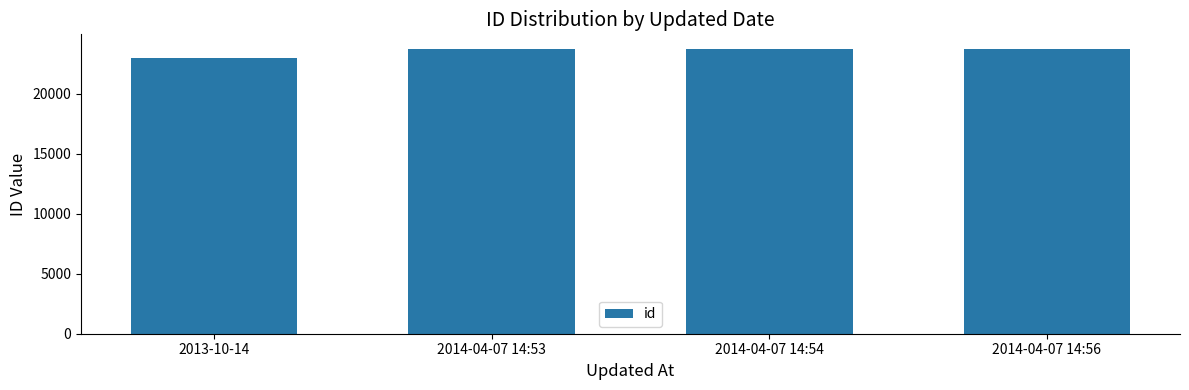

Are the bars grouped side by side (vs. stacked)?

No